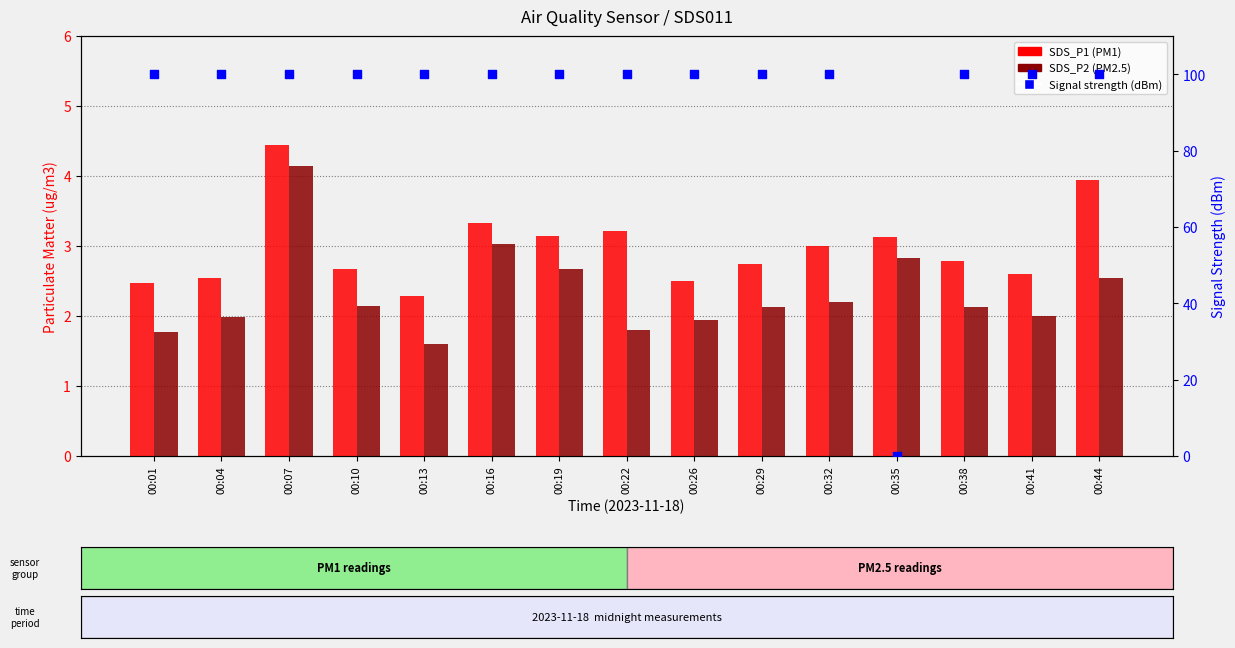

Is the value of Signal (dBm) at 00:22 greater than the value of SDS_P1 (PM1) at 00:44?

Yes